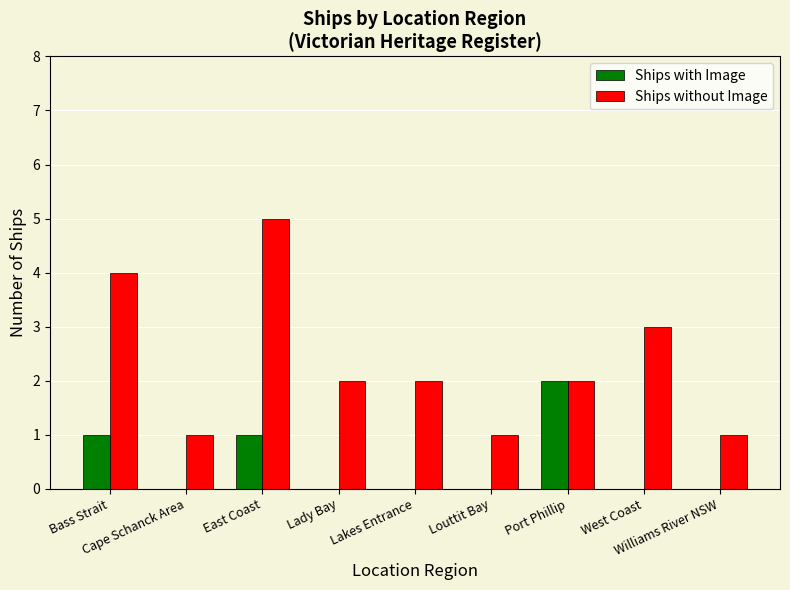

What is the approximate value of Ships without Image at East Coast?

5